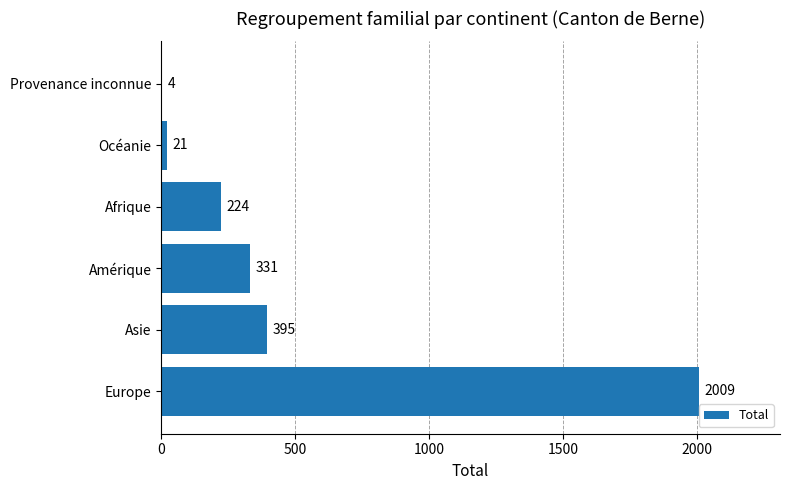

What is the approximate value at Océanie?

21